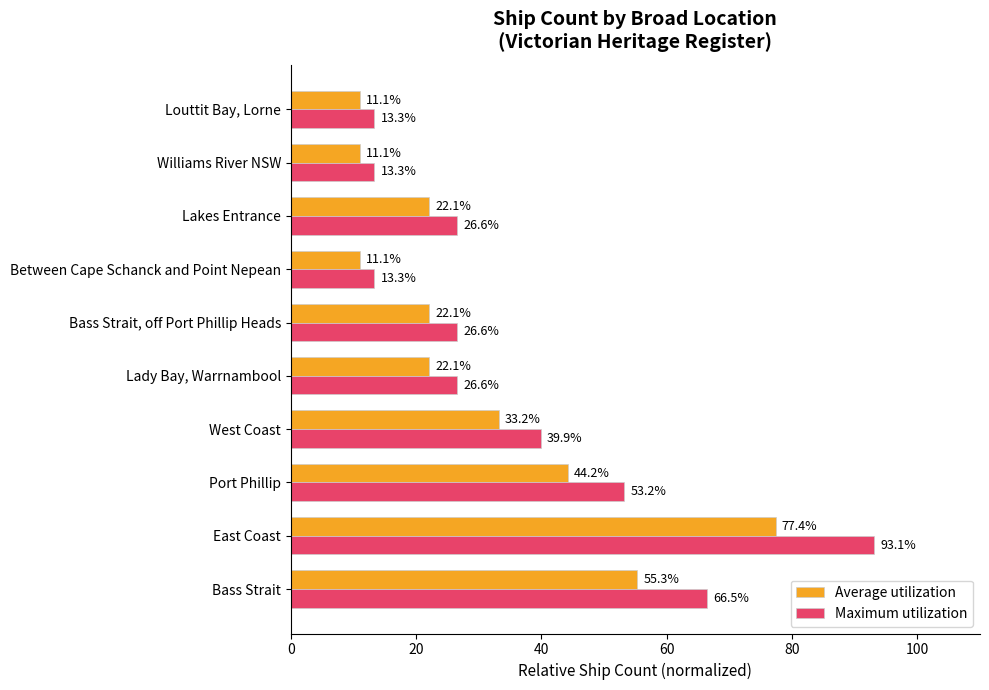

Is it true that Average utilization equals 11.1 at Williams River NSW?

True